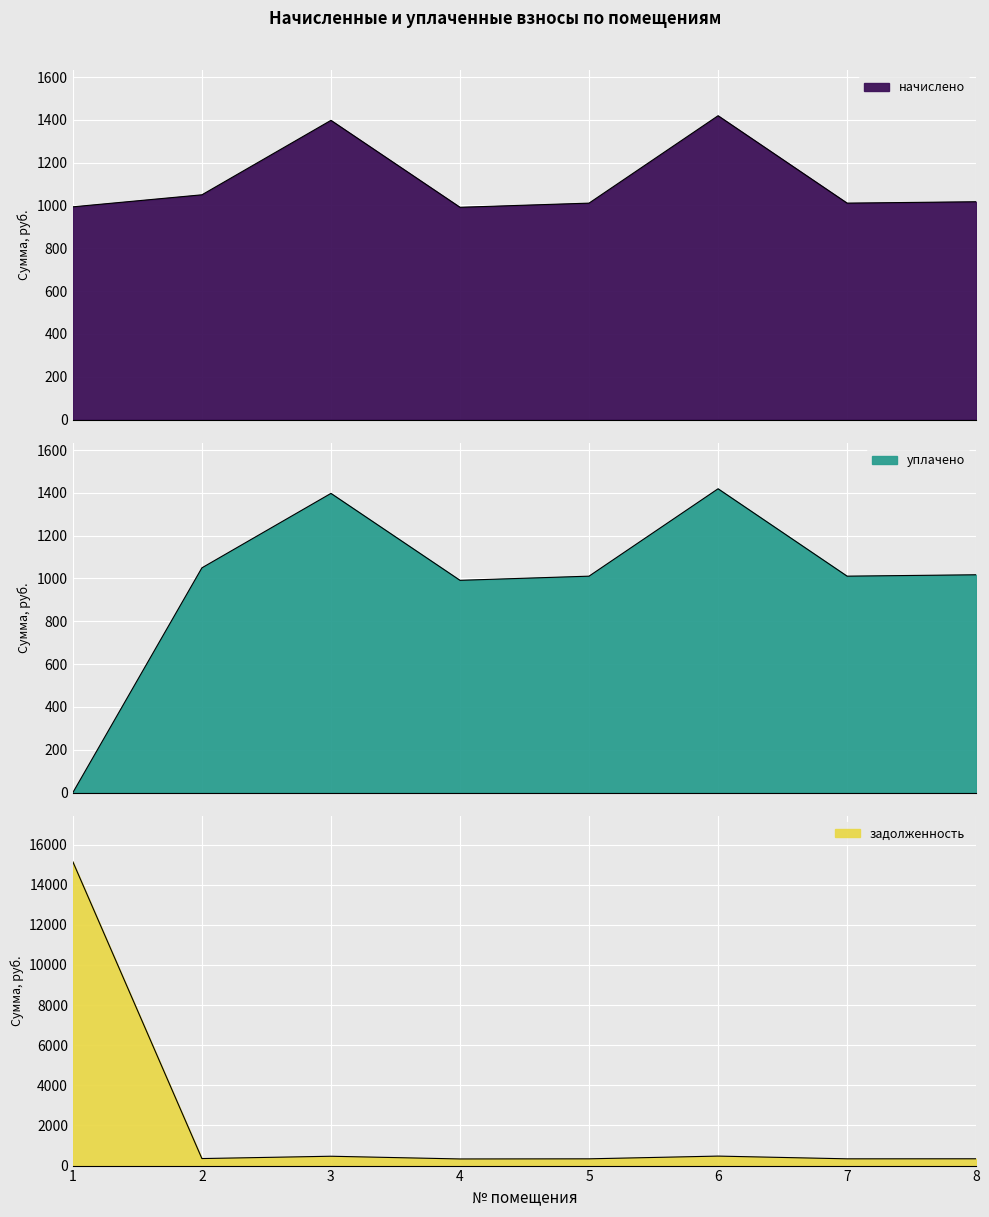

How many data points in начислено are above 1017?

4